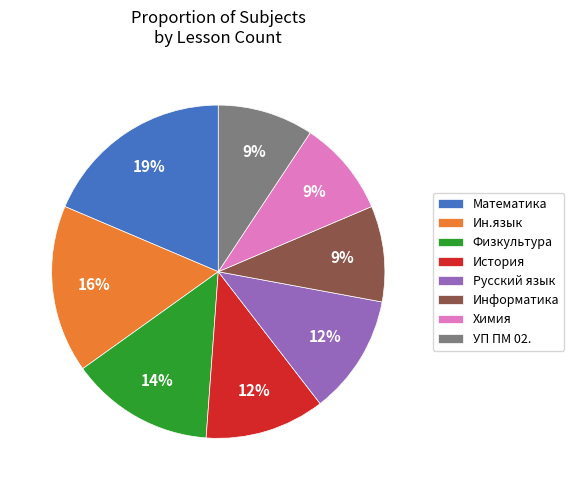

Is it true that Русский язык is 12% of the pie?

True